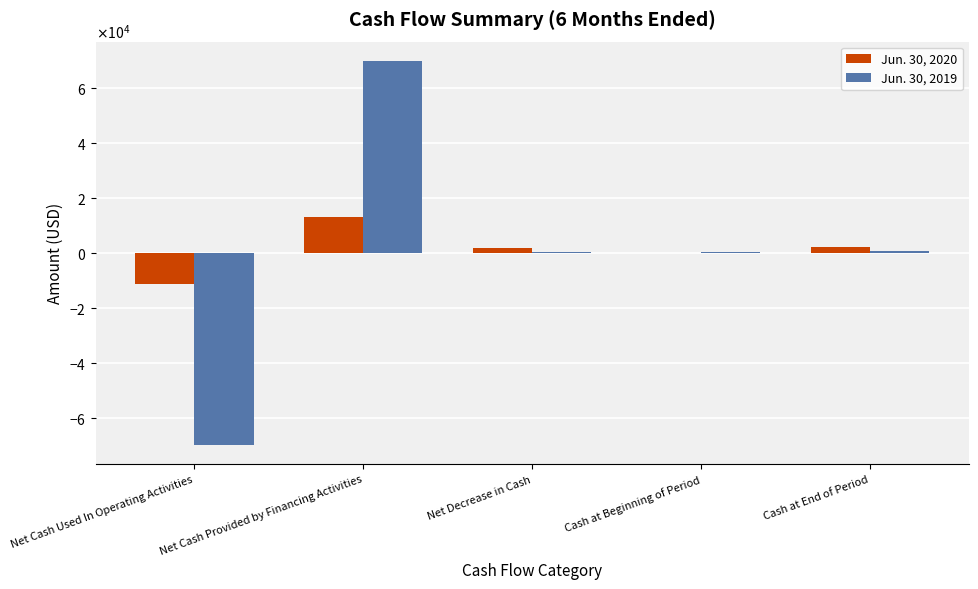

What is the label of the 2nd bar from the left?

Net Cash Provided by Financing Activities